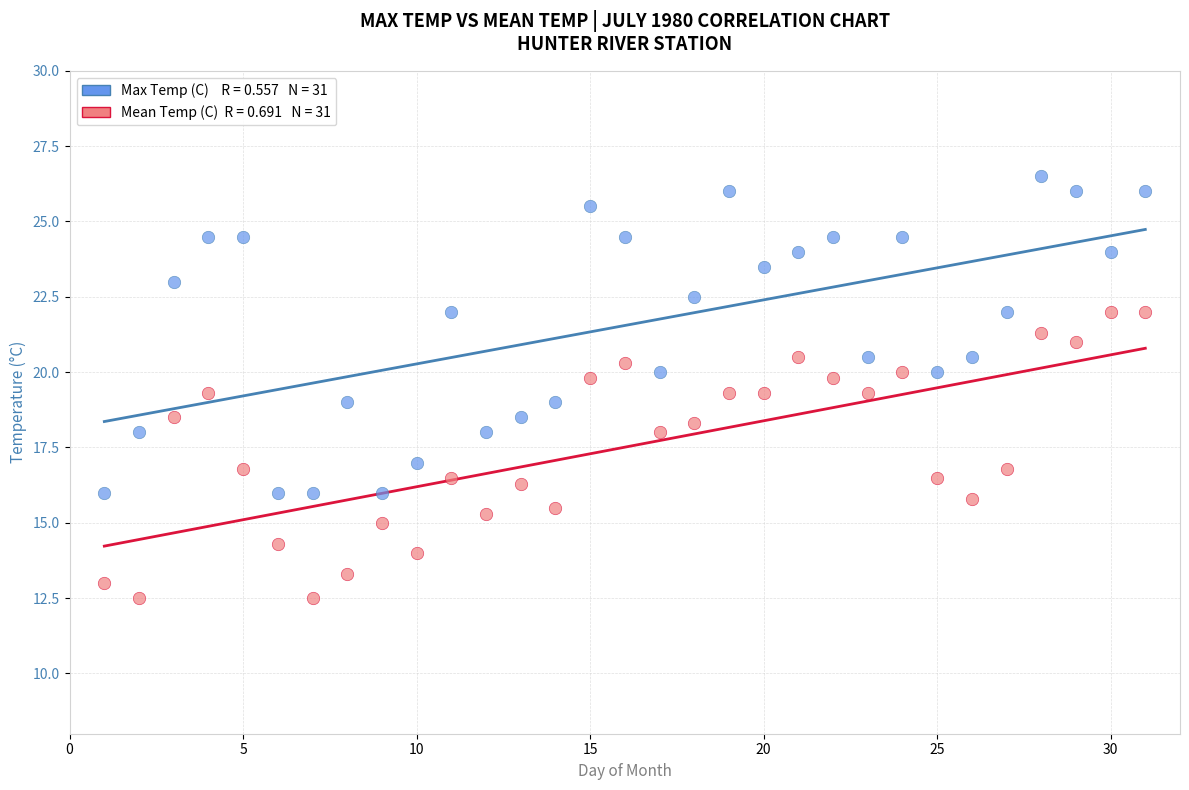

Across all data points, what is the range of X values (max minus min)?

30.0